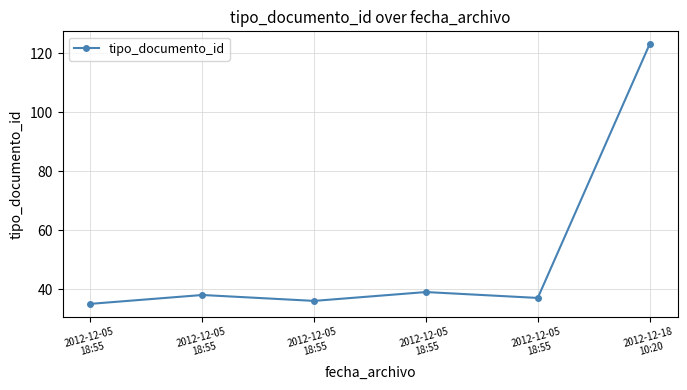

Reading right to left, transcribe all the data shown in this chart.

123	37	39	36	38	35